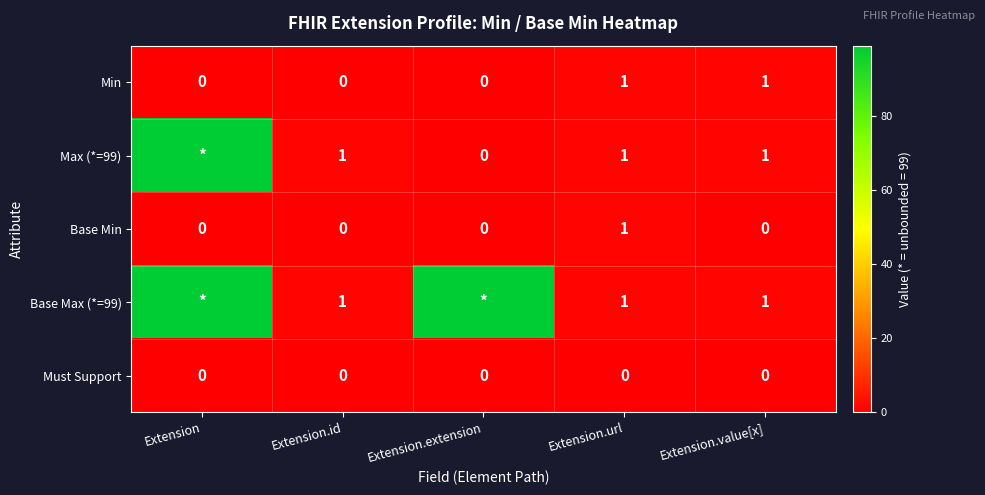

Between Extension.extension and Extension.url, which is larger?

Extension.url